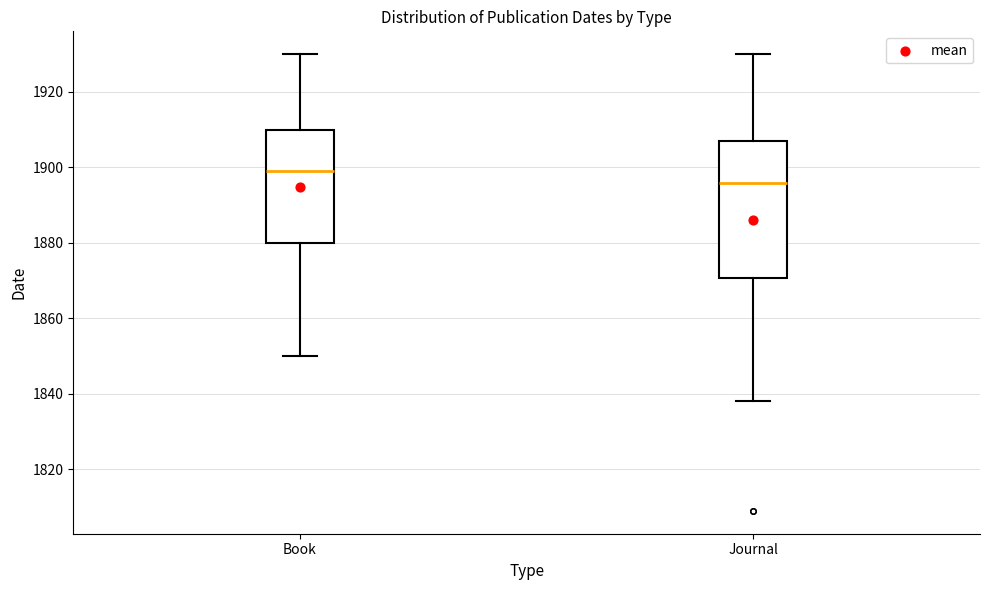

Which box's median line is the lowest?

Journal